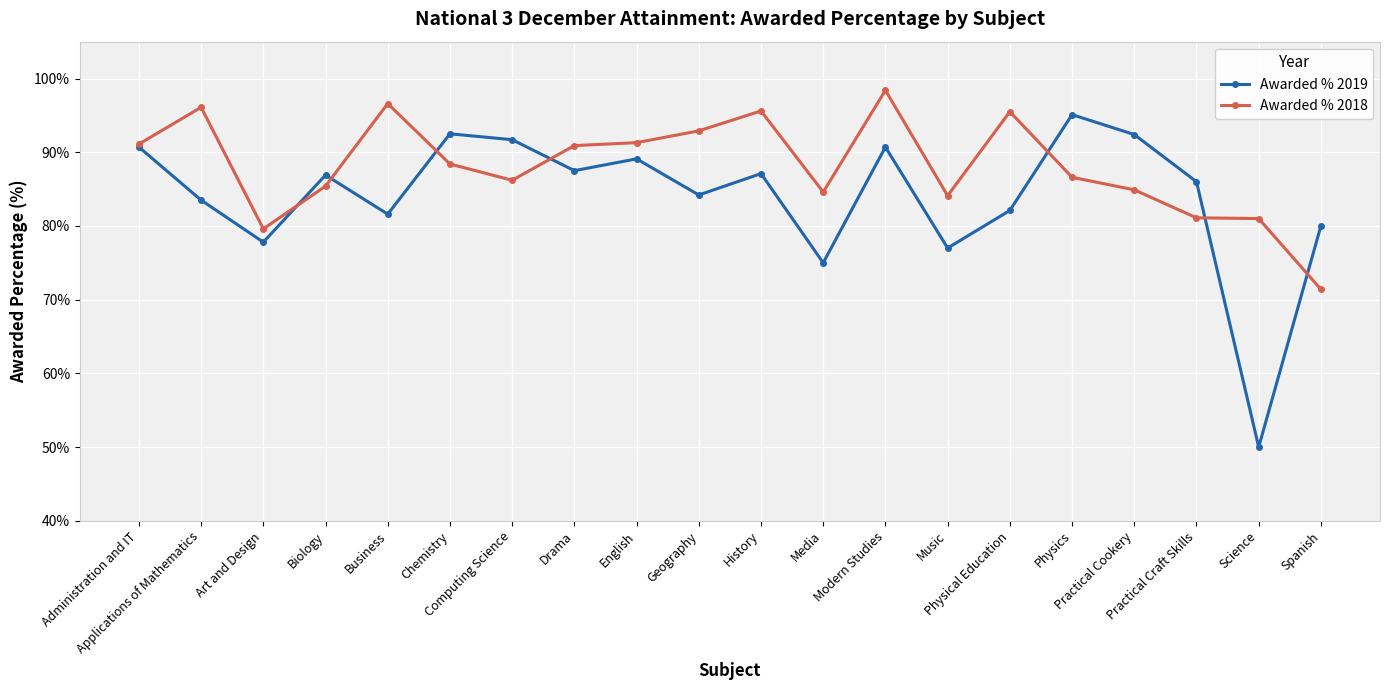

Between Business and Modern Studies, which series saw the biggest shift?

Awarded % 2019